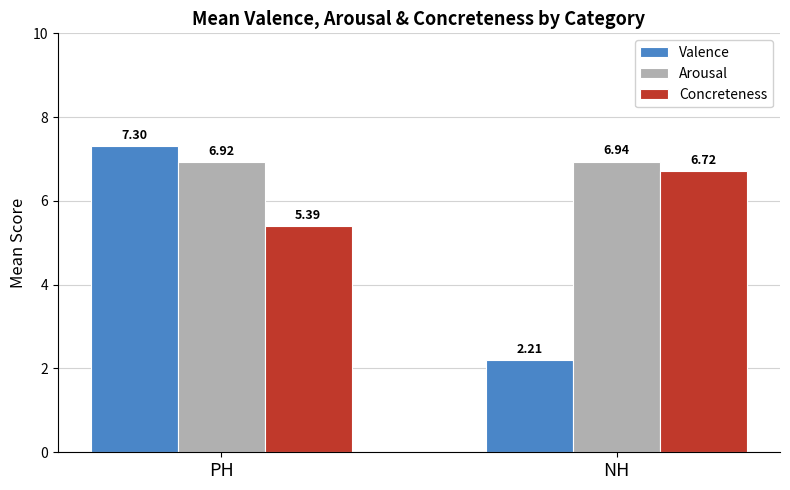

Rank the series by their maximum value, from lowest to highest.

Concreteness, Arousal, Valence